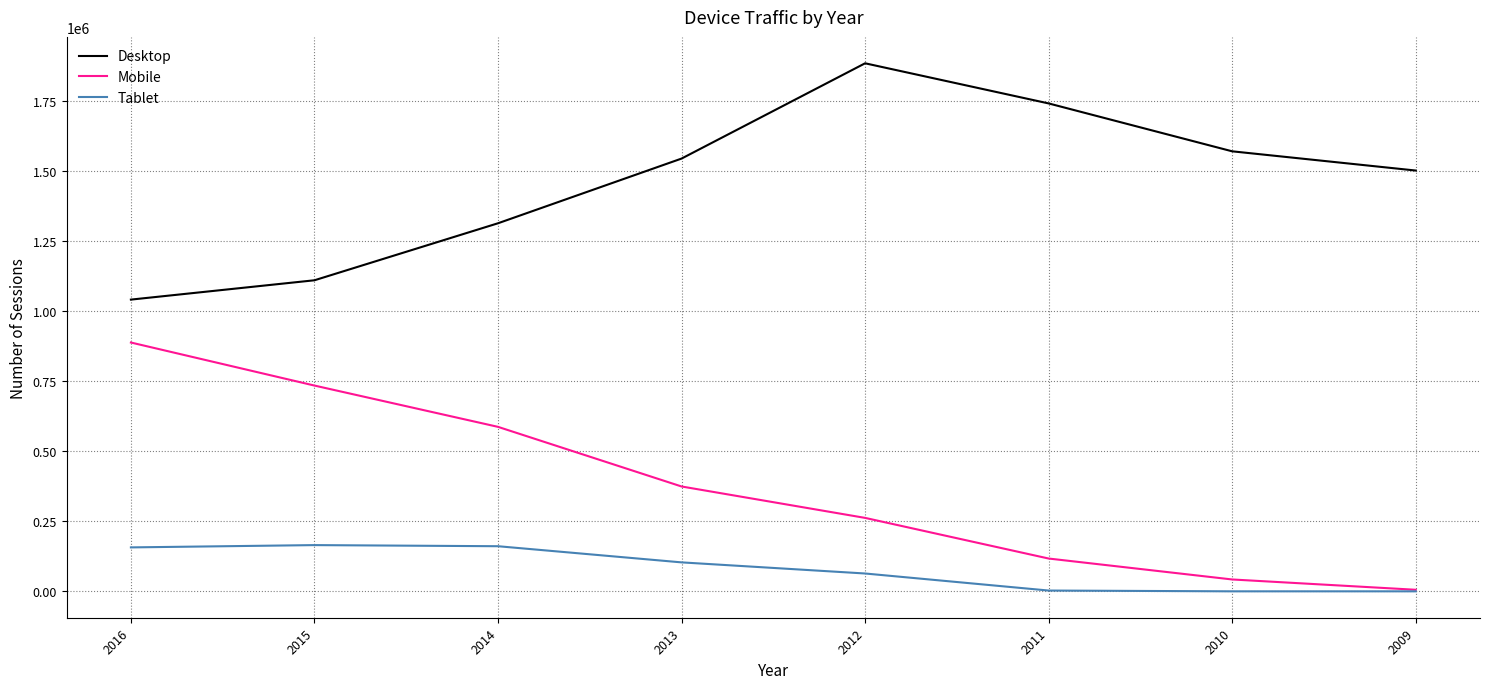

What is the sum of all Tablet values?

652187